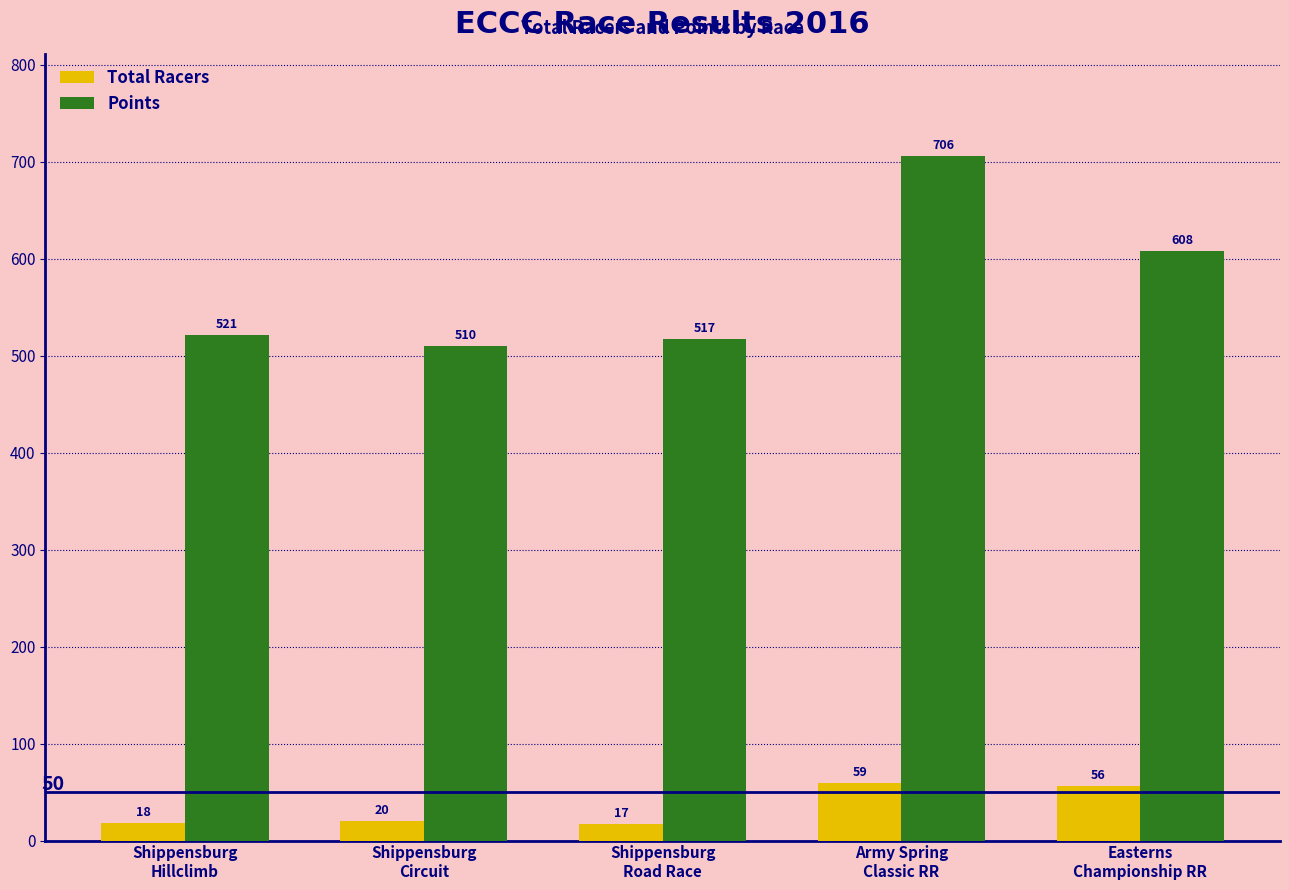

What is the difference between the second highest and minimum values in the Total Racers series?

39.0